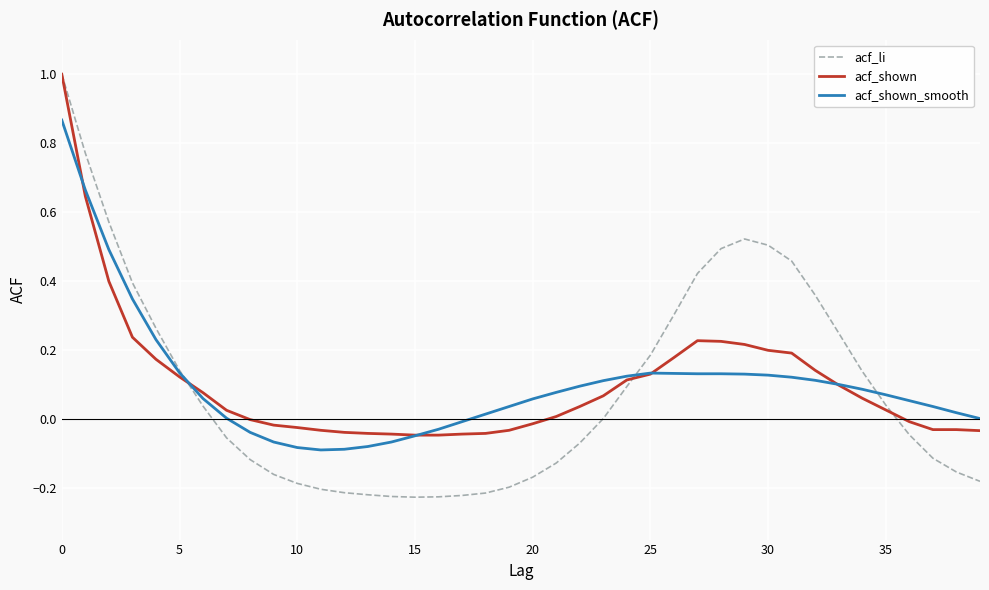

What is the greatest value displayed?

1.0